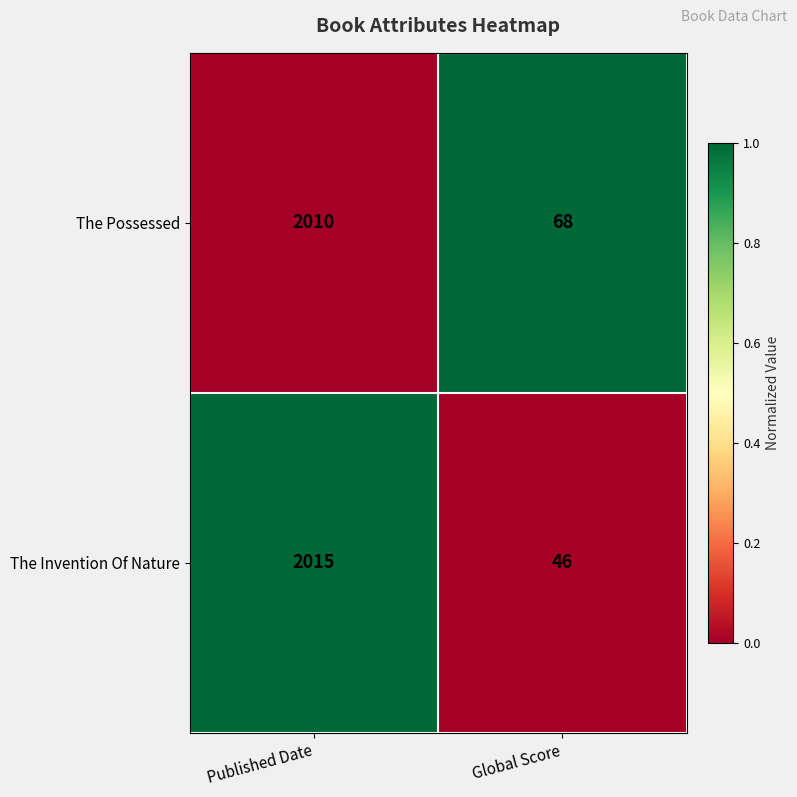

What is the spread (max minus min) of values at Published Date?

5